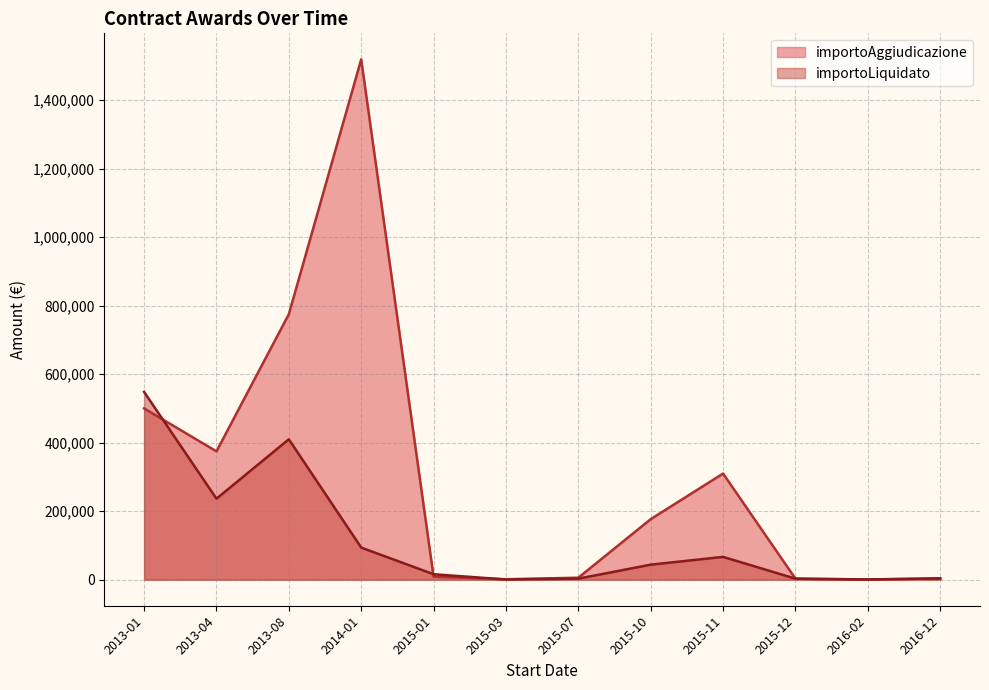

What is the difference between the maximum and minimum values in the importoAggiudicazione series?

1518006.0